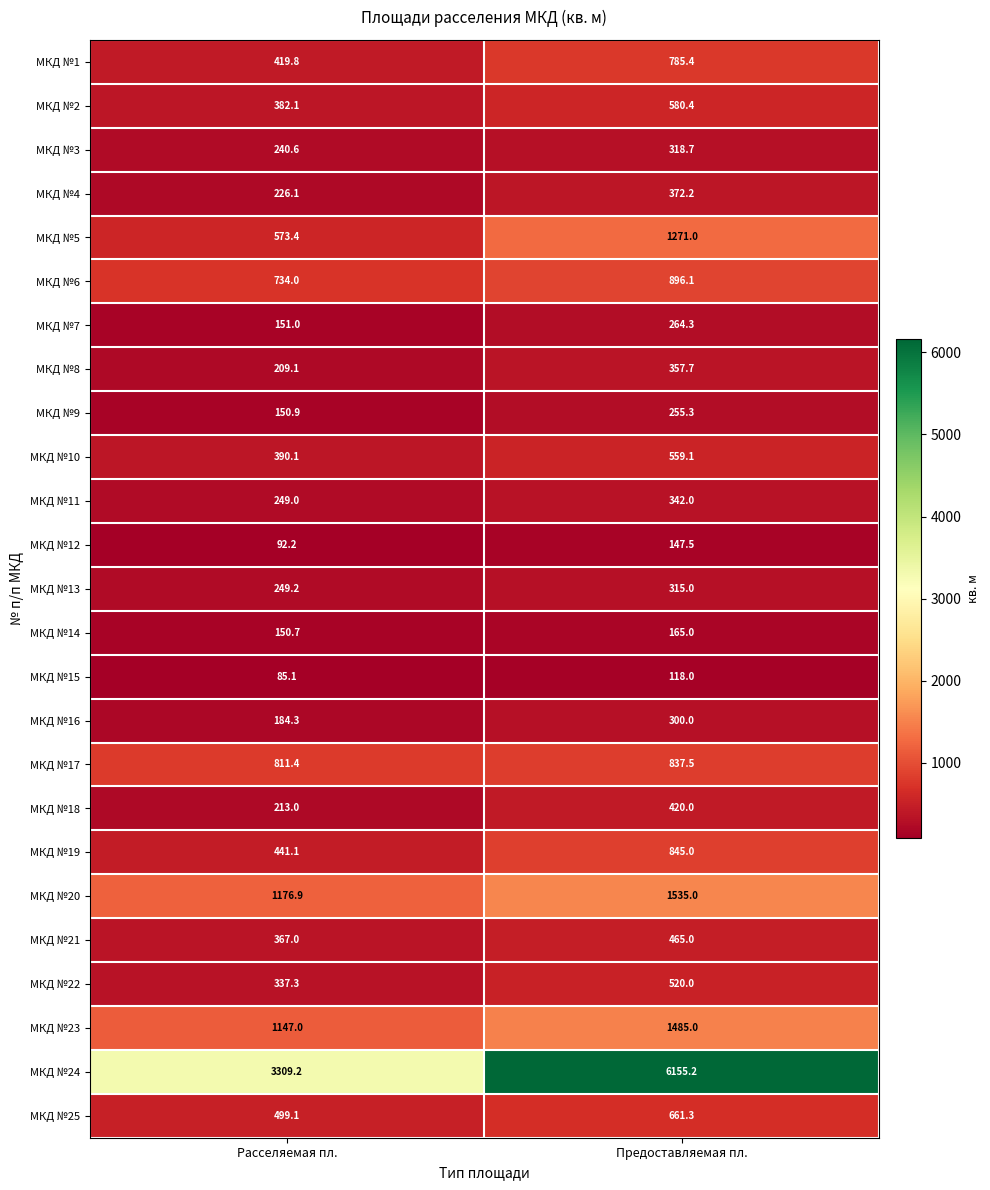

What is the difference between the МКД №16 values at Расселяемая пл. and Предоставляемая пл.?

115.7